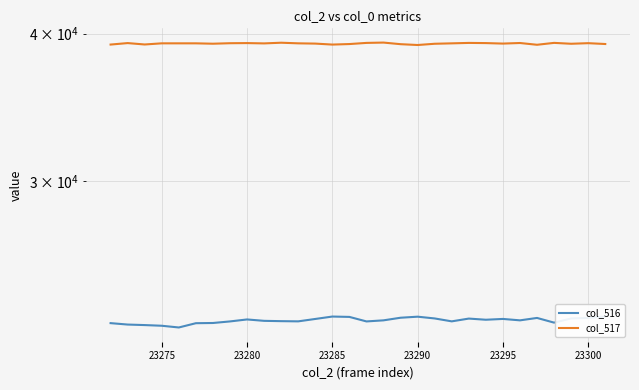

What is the value of the col_517 point at the 26th from the left?

39142